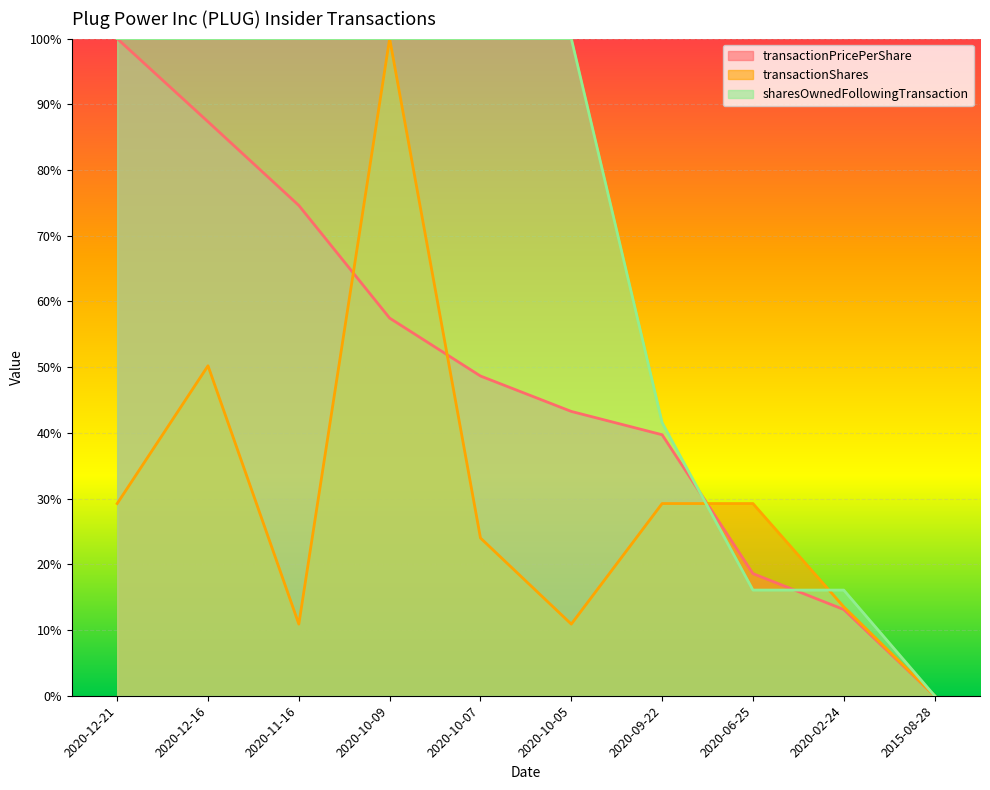

What is the difference between the maximum and second lowest values in the sharesOwnedFollowingTransaction series?

83.9